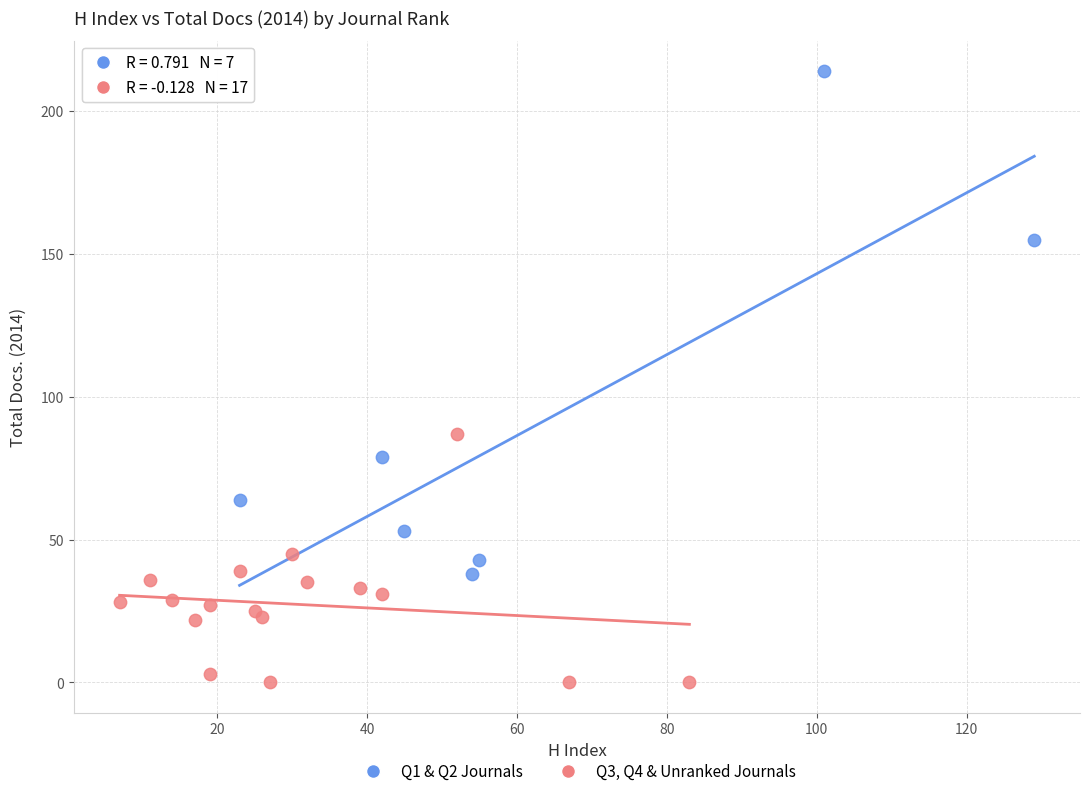

Which series reaches the minimum Y coordinate?

Q3, Q4 & Unranked Journals